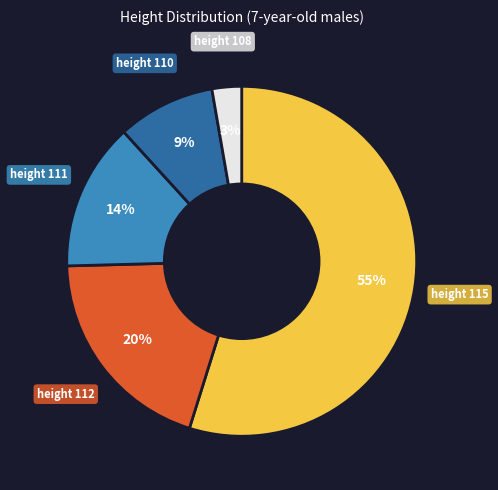

To the nearest percent, what is the average slice percentage?

20%